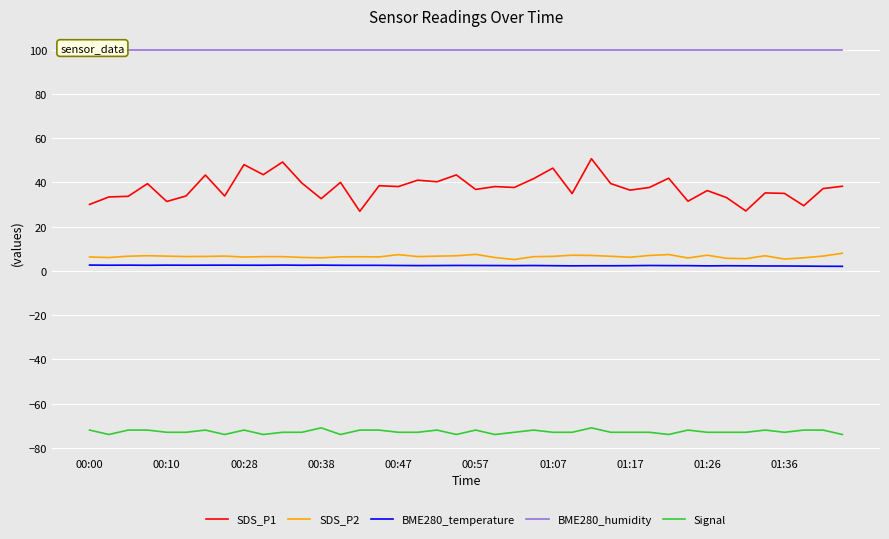

What is the difference between the highest and lowest values at 00:00?

172.0